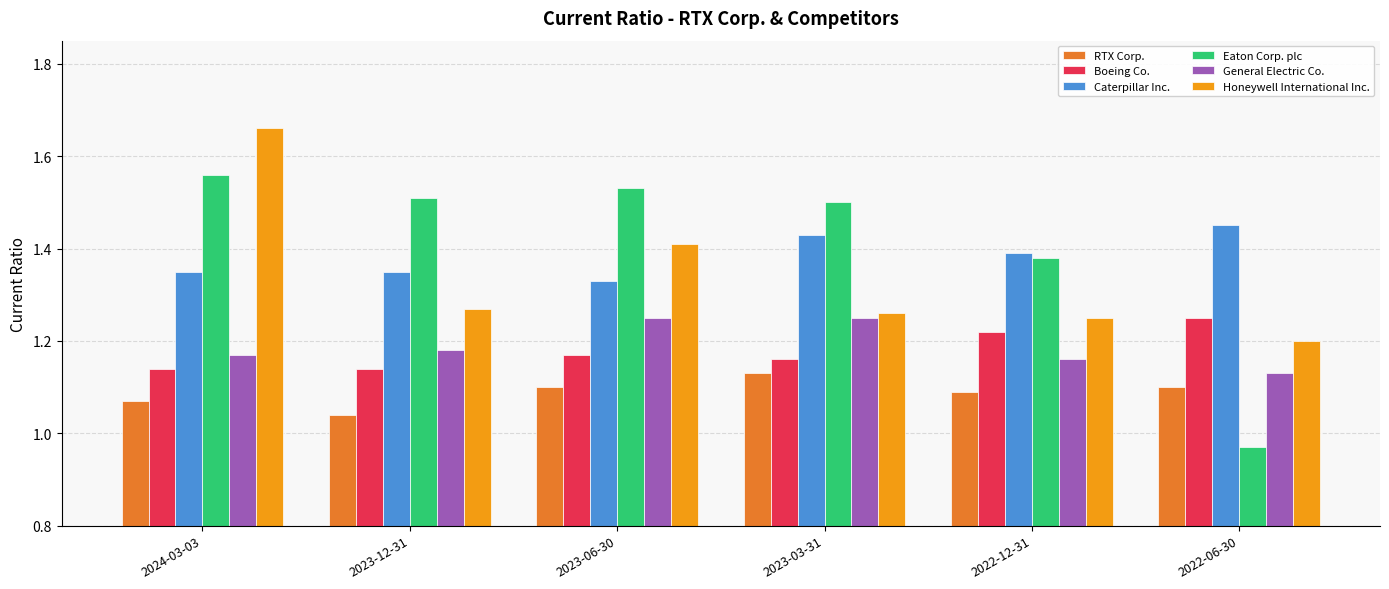

What position from the right is 2022-12-31?

2